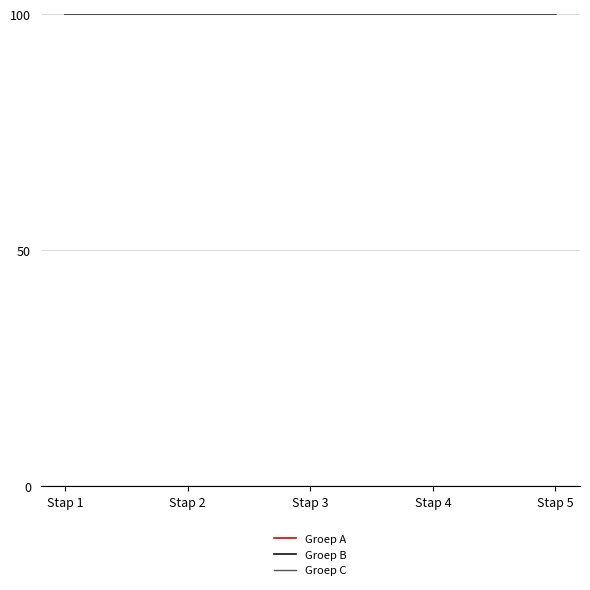

What is the minimum value shown in the chart?

100.0